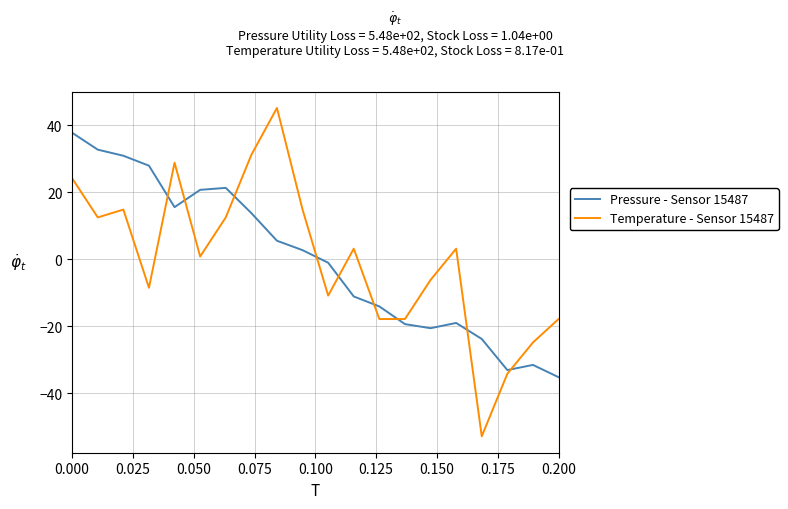

After their last crossing, which series has the higher values: Pressure - Sensor 15487 or Temperature - Sensor 15487?

Temperature - Sensor 15487